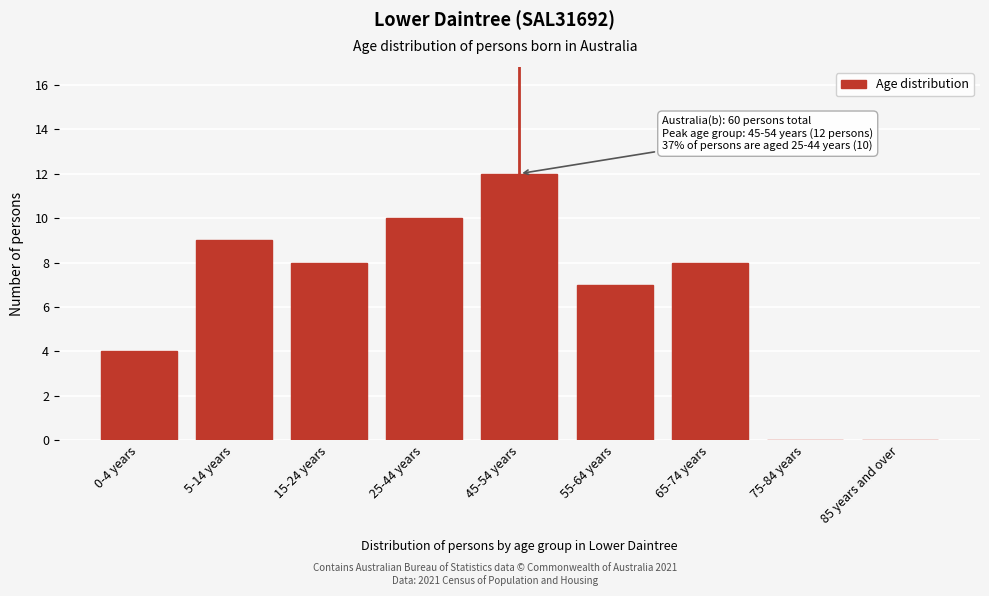

Reading left to right, list all the values displayed in this chart.

0-4 years=4	5-14 years=9	15-24 years=8	25-44 years=10	45-54 years=12	55-64 years=7	65-74 years=8	75-84 years=0	85 years and over=0